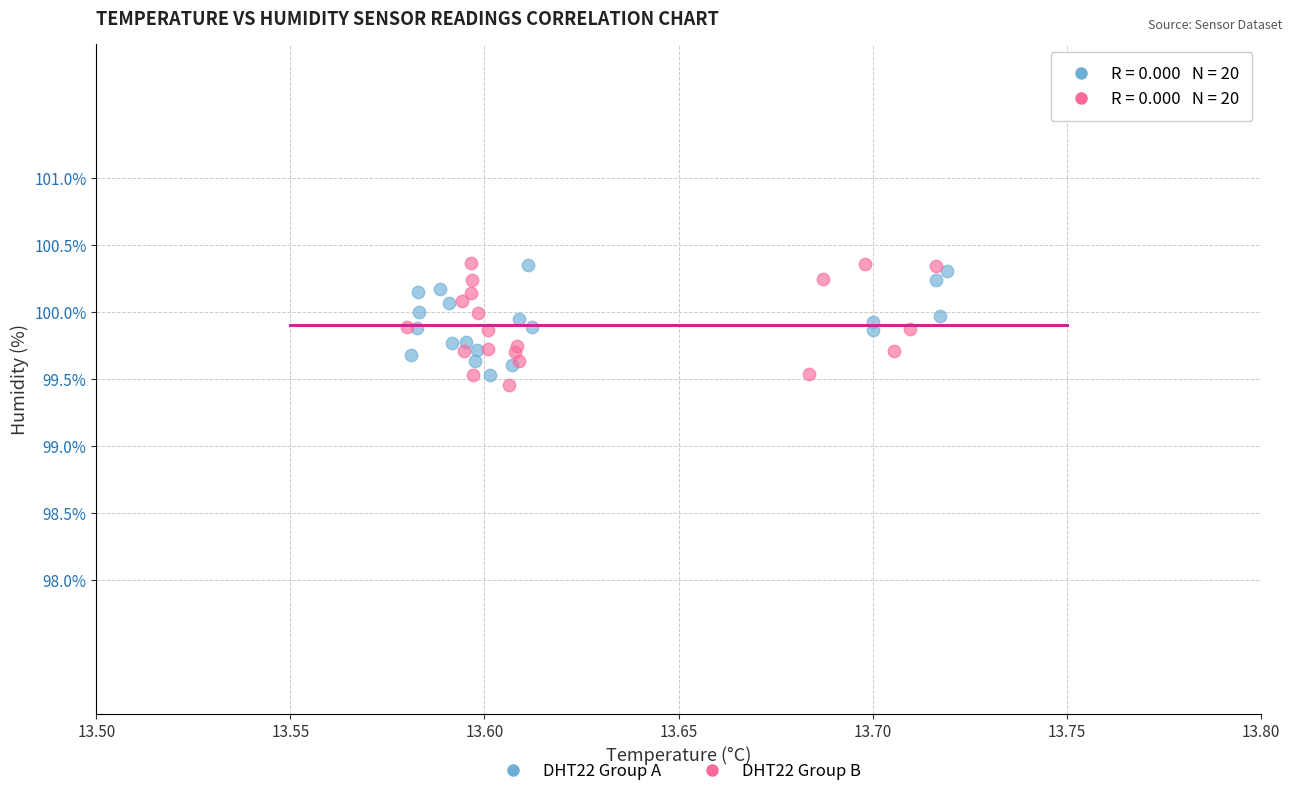

What are all the series names shown in the legend?

DHT22 Group A, DHT22 Group B